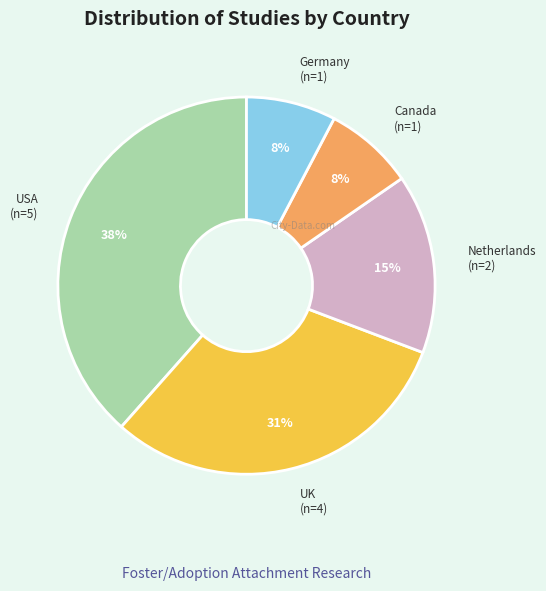

Combined, do Canada and Netherlands account for over 50%?

No